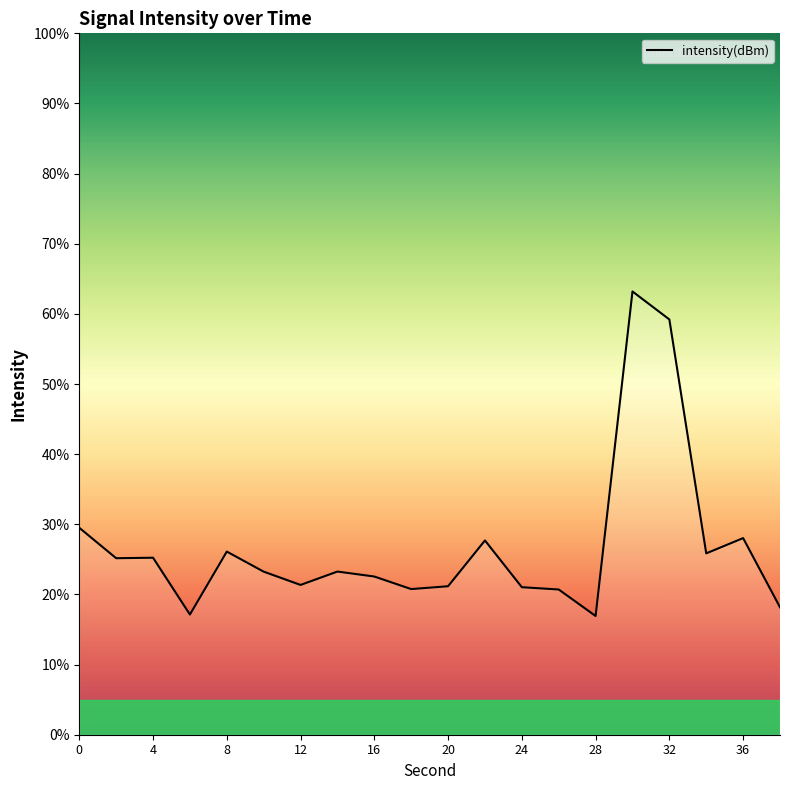

What is the minimum value shown in the chart?

16.9